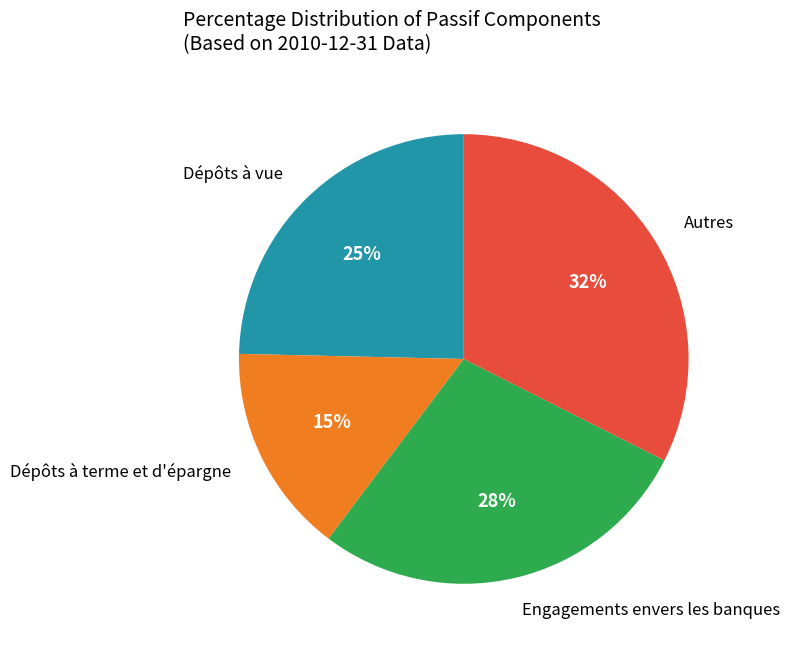

To the nearest percent, what is the difference between the largest and smallest slice percentages?

17%